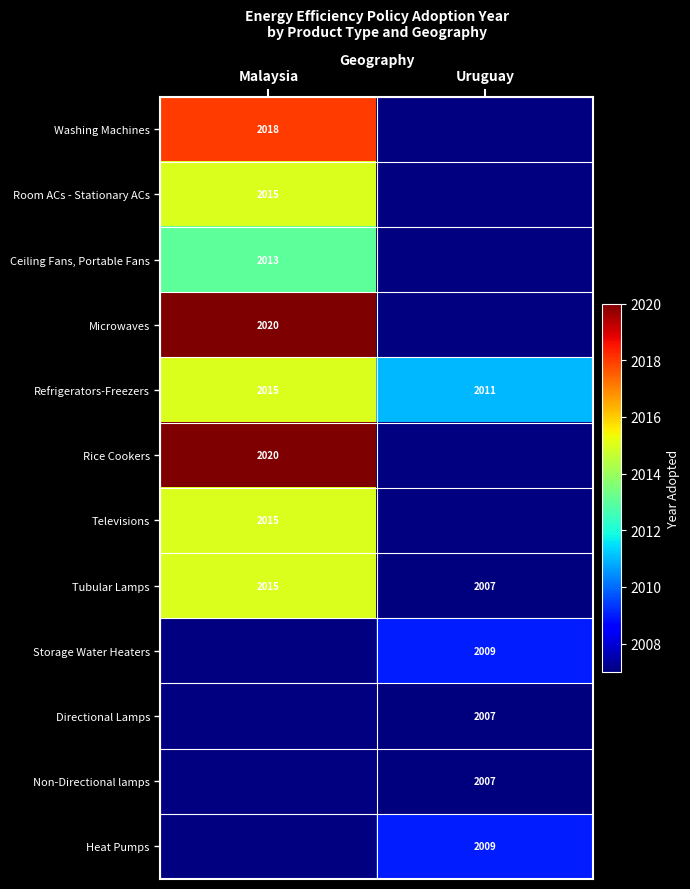

Is the value of Heat Pumps at Uruguay greater than the value of Washing Machines at Malaysia?

No